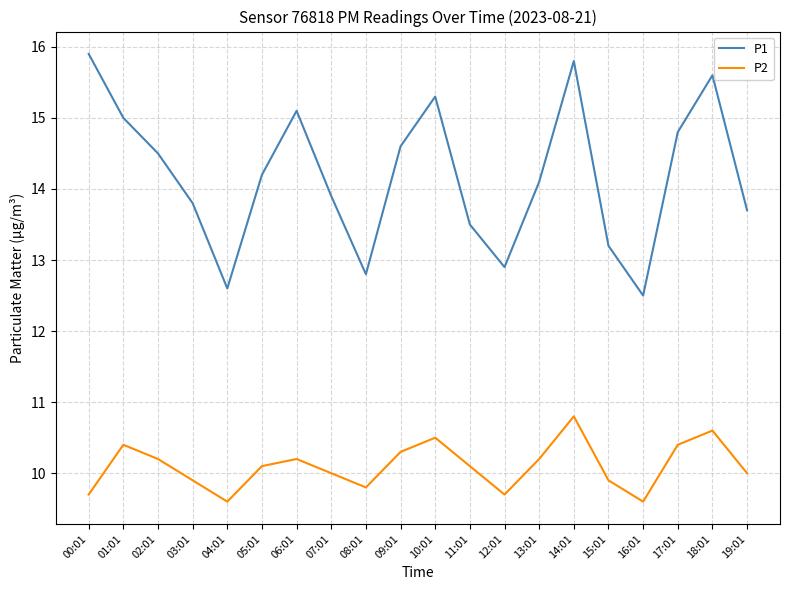

Count the number of data series in this chart.

2